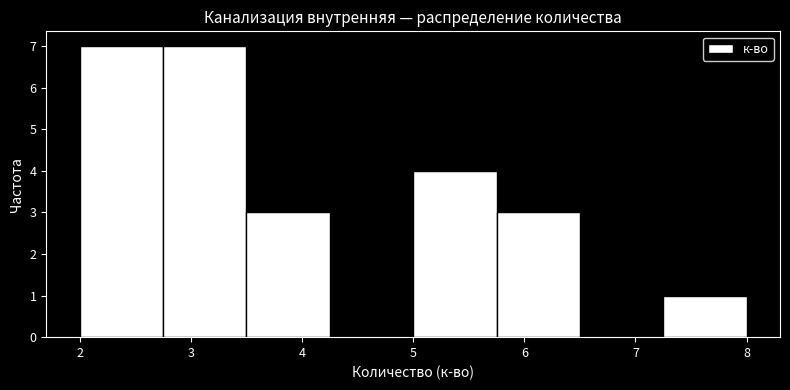

Reading left to right, list every bar in this chart as the range it spans on the x-axis followed by its height. Neither the bar edges nor the heights are printed on the chart, so give them approximately, as read against the axes.

2.00 to 2.75: 7
2.75 to 3.50: 7
3.50 to 4.25: 3
4.25 to 5.00: 0
5.00 to 5.75: 4
5.75 to 6.50: 3
6.50 to 7.25: 0
7.25 to 8.00: 1